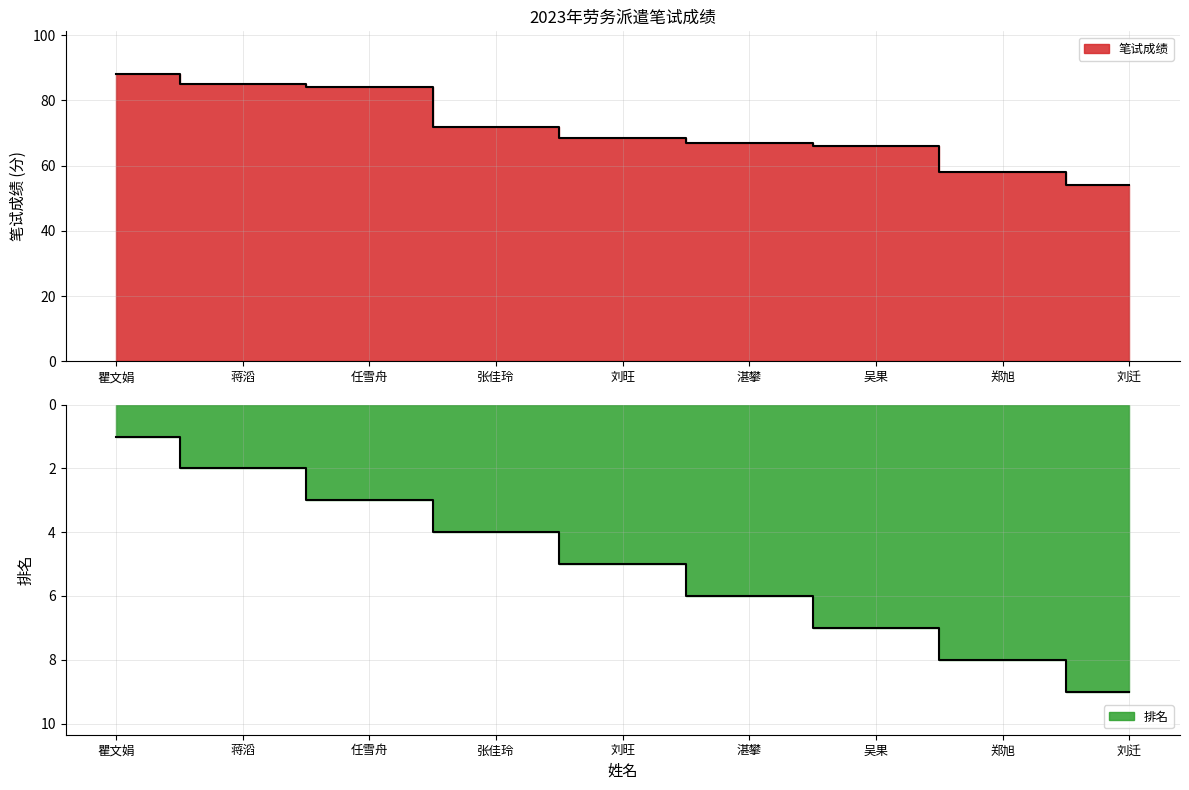

Reading right to left, what are all the values shown in this chart?

笔试成绩: 54.0	58.0	66.0	67.0	68.5	72.0	84.0	85.0	88.0
排名: 9.0	8.0	7.0	6.0	5.0	4.0	3.0	2.0	1.0